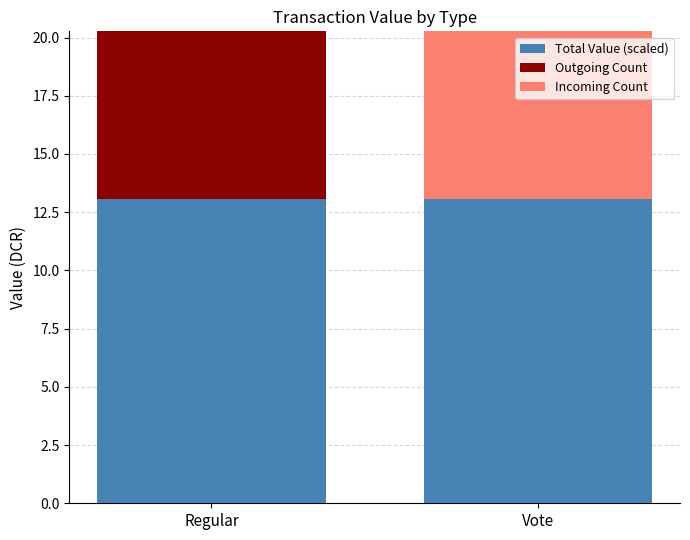

The value of Total Value (scaled) at Vote is 13.1. True or false?

True